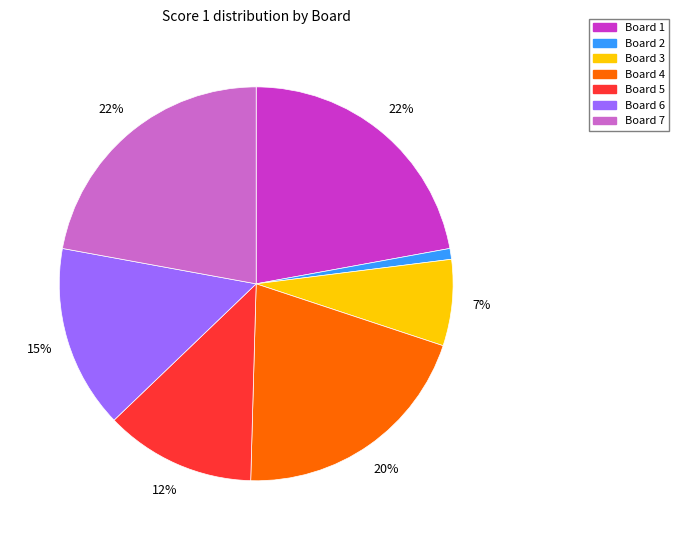

To the nearest percent, what is the difference between the largest and smallest slice percentages?

21%